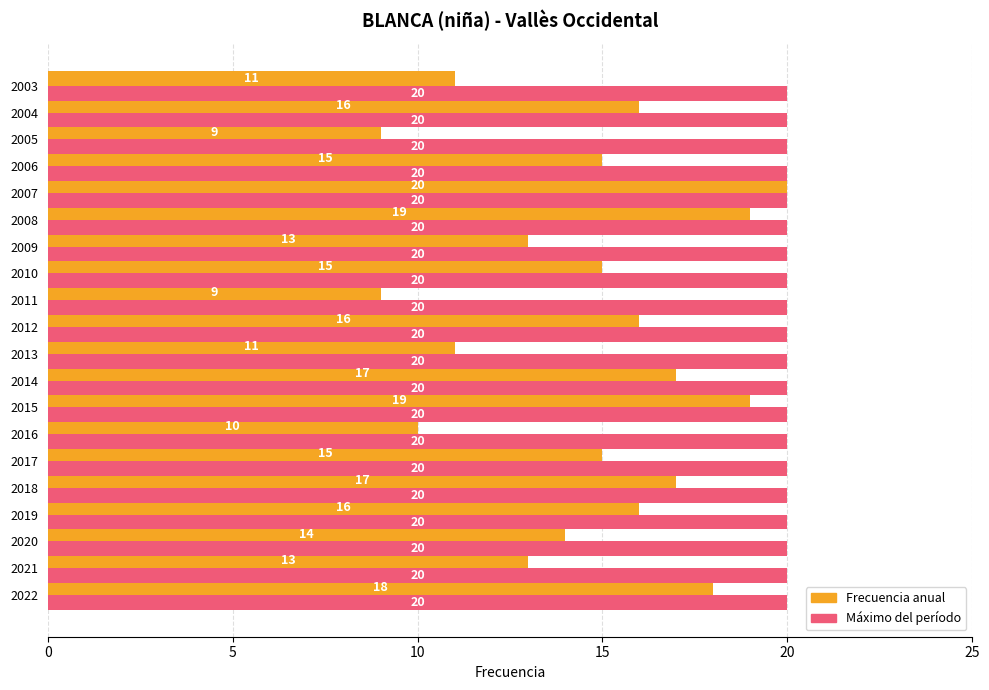

What is the total value across all series at 2012?

36